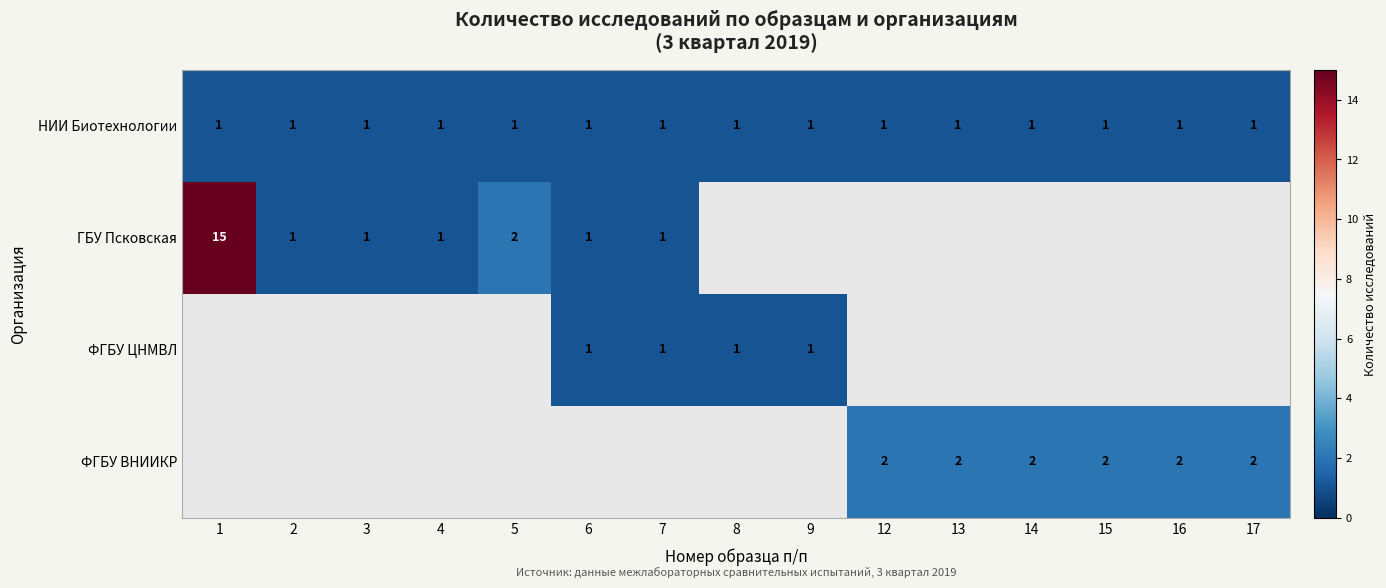

The value of НИИ Биотехнологии at 14 is 1. True or false?

True